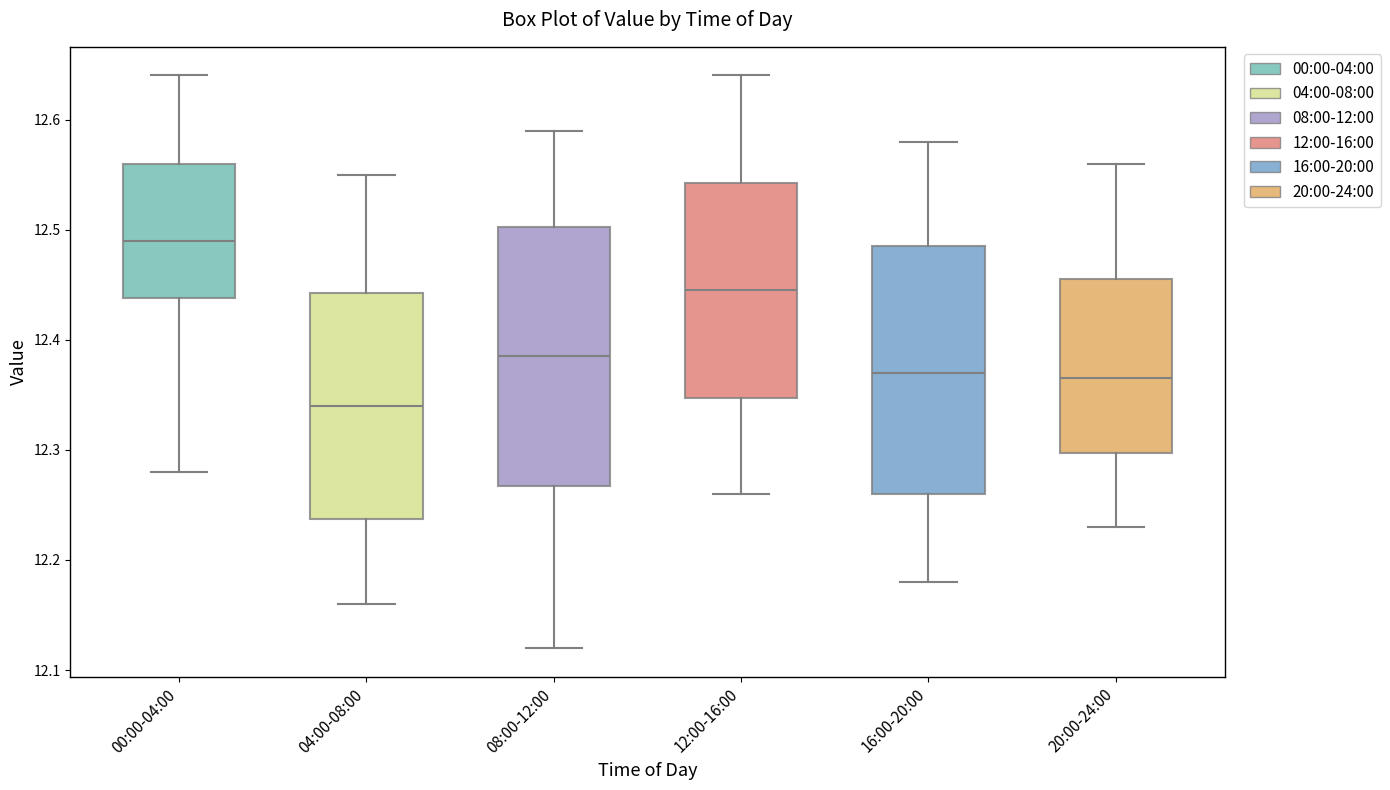

Which box's median line is the highest?

00:00-04:00